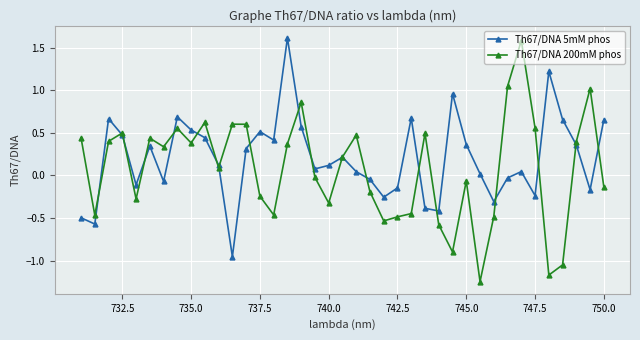

What is the maximum value for Th67/DNA 200mM phos?

1.6